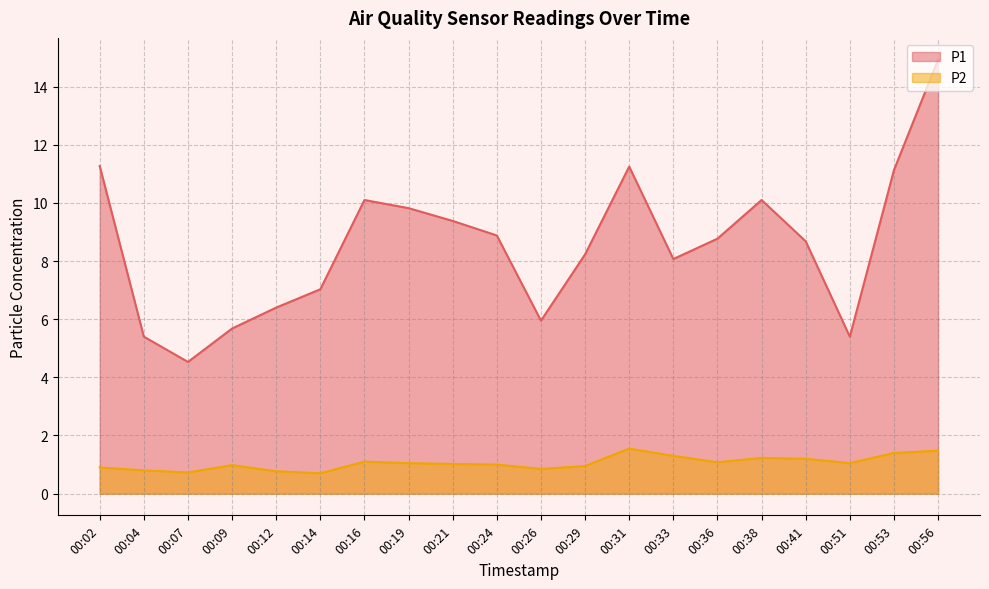

Reading left to right, extract all data points from this chart.

P1: 11.3	5.4	4.5	5.7	6.4	7.0	10.1	9.8	9.4	8.9	6.0	8.2	11.2	8.1	8.8	10.1	8.7	5.4	11.1	14.9
P2: 0.9	0.8	0.7	1.0	0.8	0.7	1.1	1.1	1.0	1.0	0.8	0.9	1.6	1.3	1.1	1.2	1.2	1.1	1.4	1.5